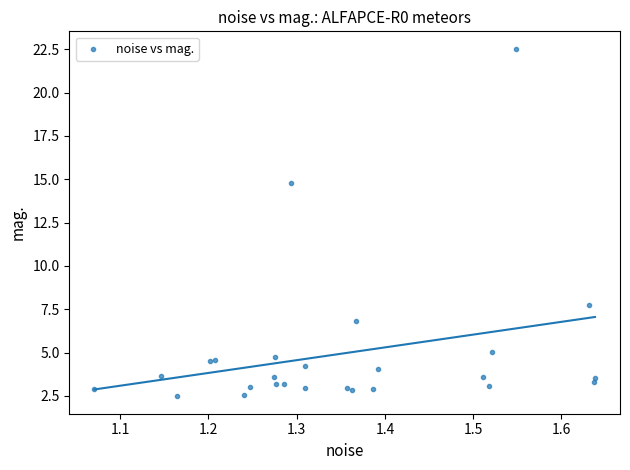

What Y value in the scatter plot is closest to 12?

14.8